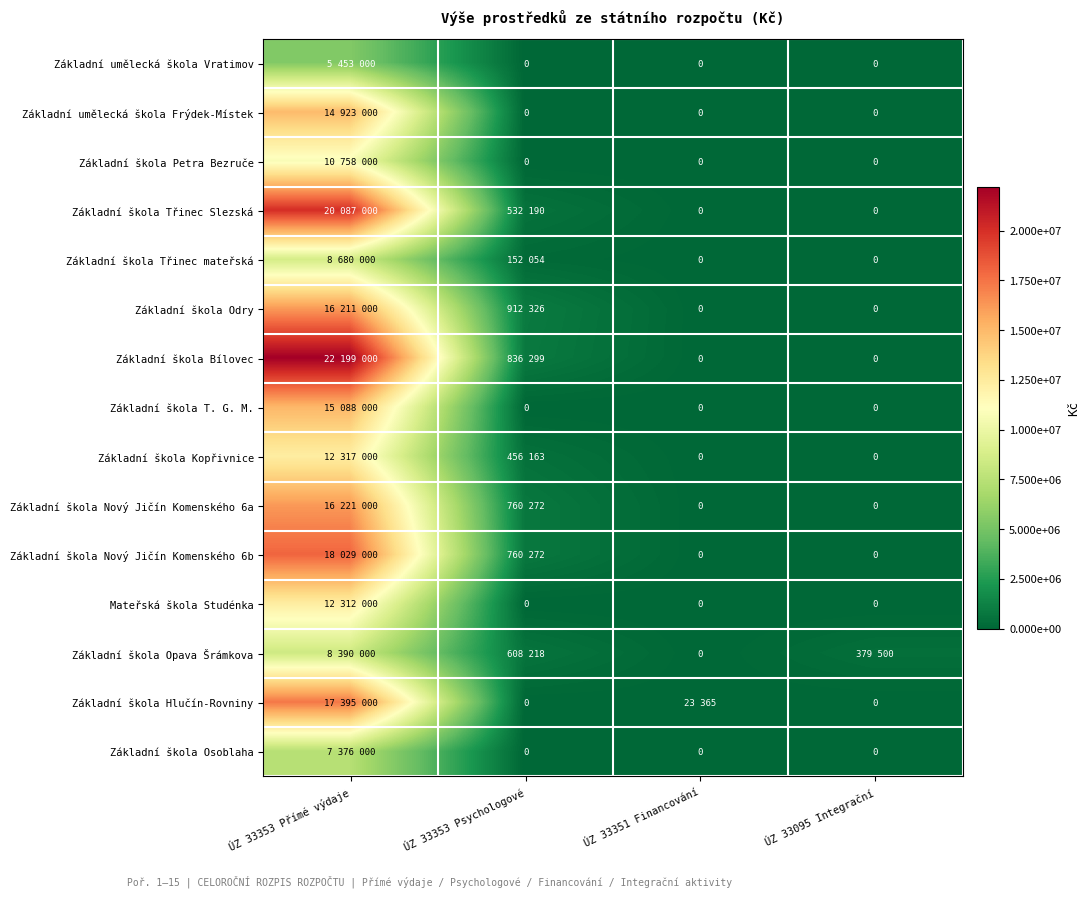

Is it true that Základní škola Třinec Slezská equals 12030927 at ÚZ 33353 Přímé výdaje?

False